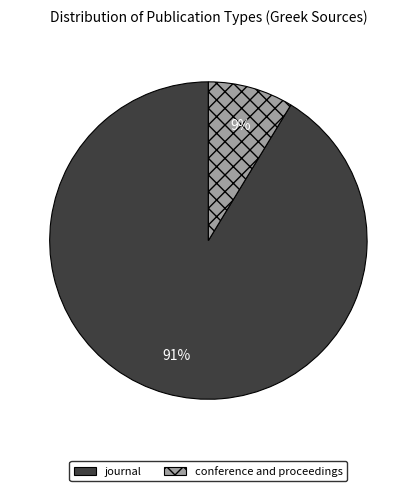

To the nearest percent, what is the average slice percentage?

50%